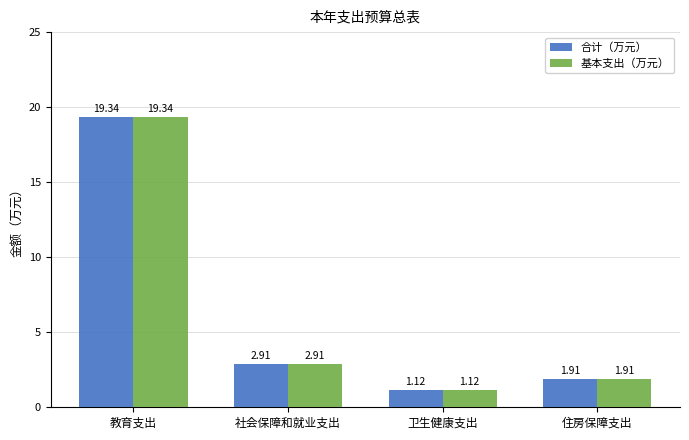

Which category has the highest value in the 合计（万元） series?

教育支出